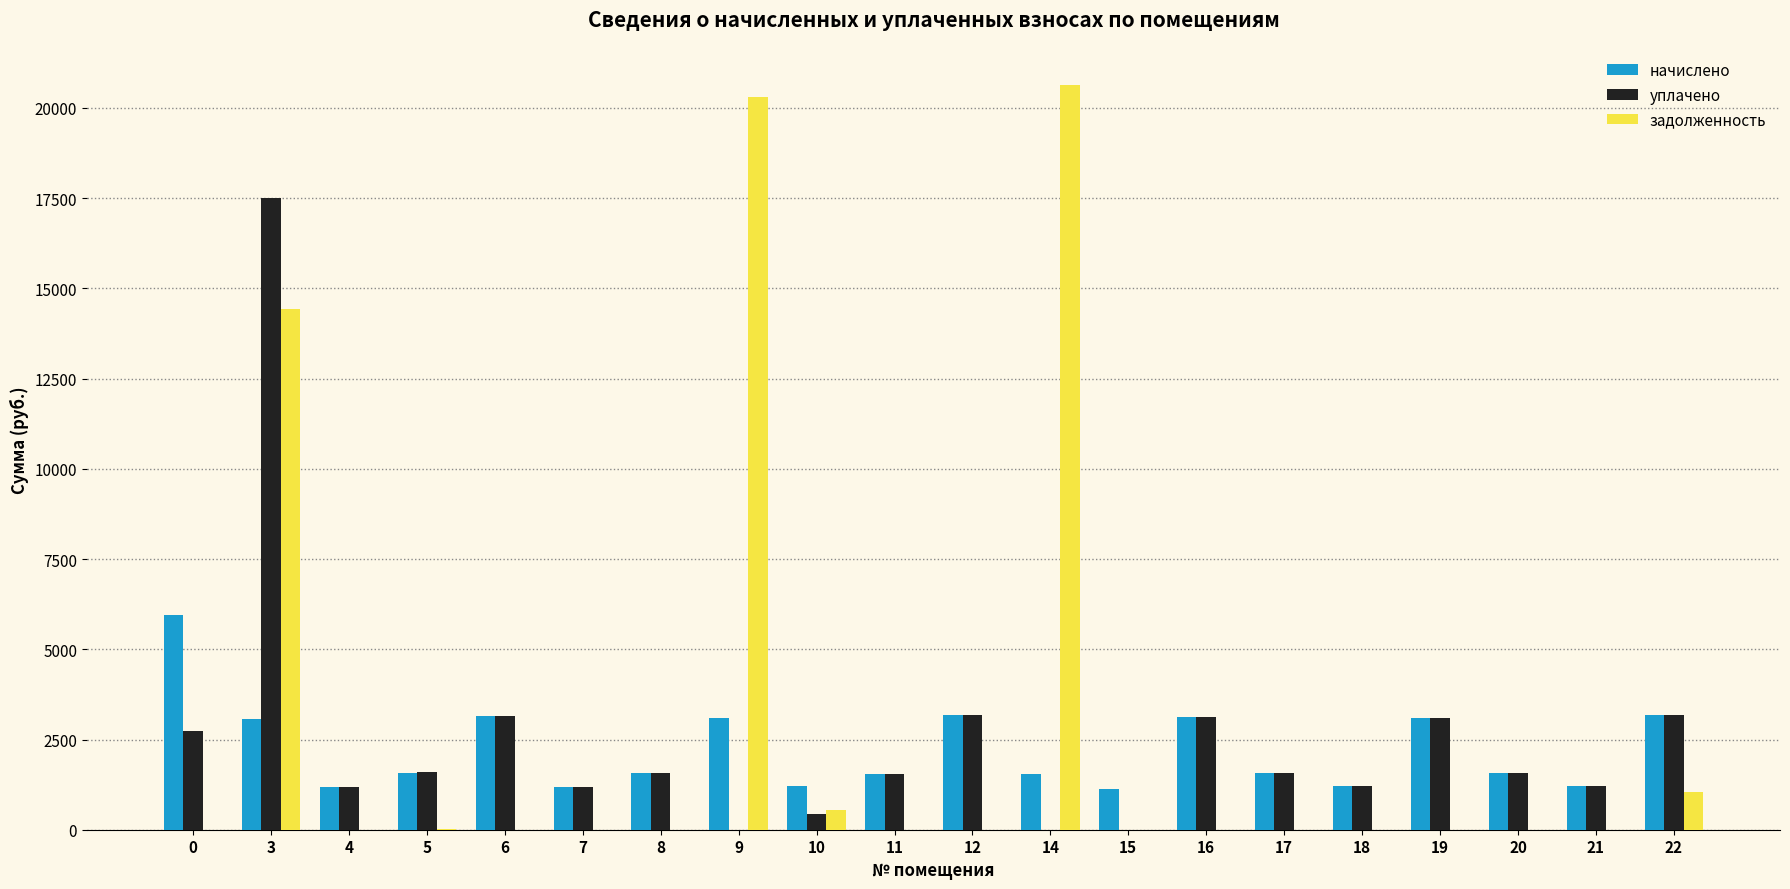

What is the maximum value shown in the chart?

20623.7